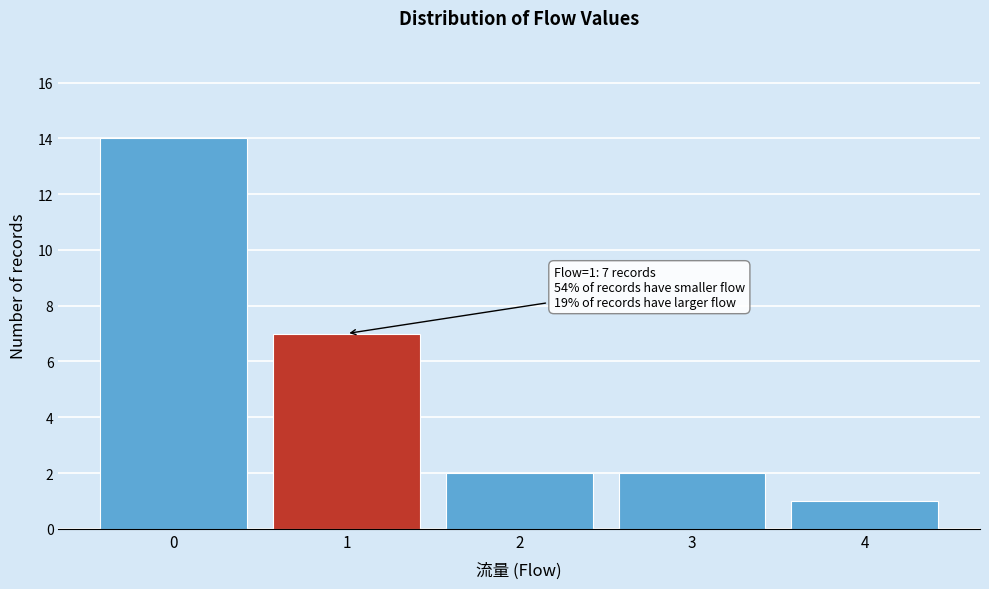

Over which range of the x-axis is the bar tallest?

-0.5 to 0.5